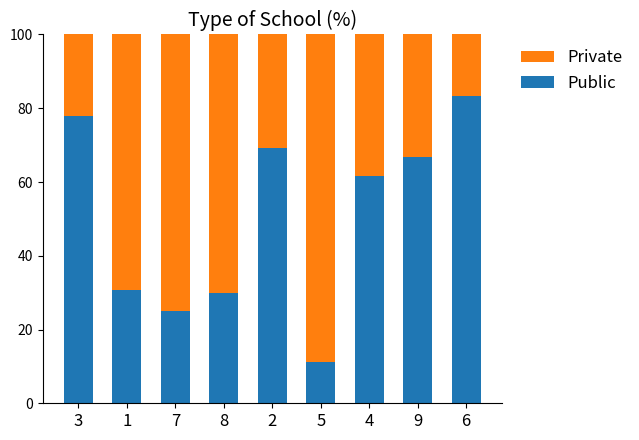

Reading left to right, transcribe the values for Public.

77.8	30.8	25.0	30.0	69.2	11.1	61.5	66.7	83.3